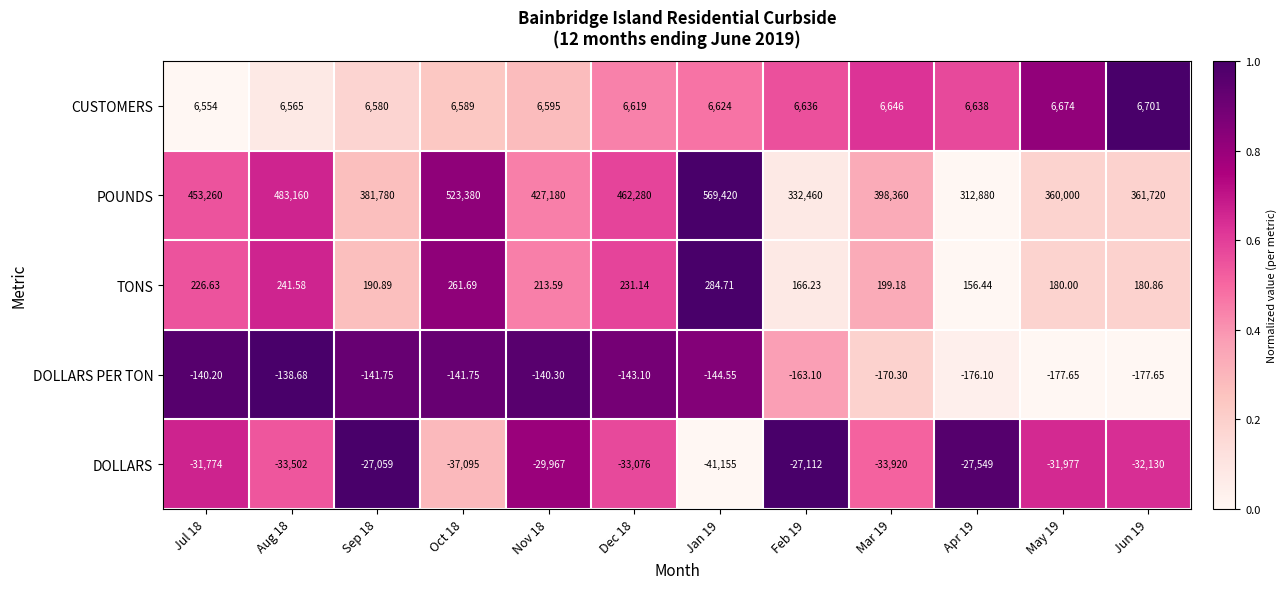

Which series has the largest range (max minus min)?

POUNDS